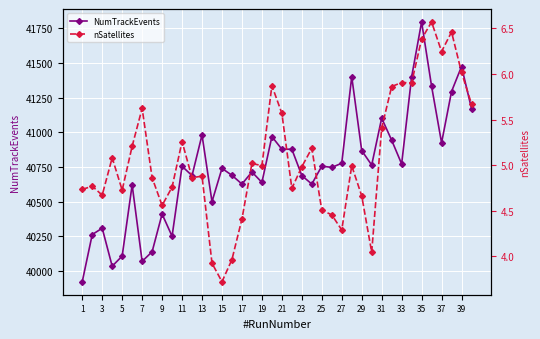

Reading left to right, extract all data points from this chart.

NumTrackEvents: 39923.0	40263.0	40309.0	40035.0	40108.0	40621.0	40070.0	40139.0	40411.0	40251.0	40755.0	40688.0	40981.0	40500.0	40740.0	40690.0	40627.0	40714.0	40639.0	40969.0	40878.0	40878.0	40688.0	40627.0	40756.0	40747.0	40777.0	41401.0	40868.0	40764.0	41102.0	40943.0	40772.0	41399.0	41795.0	41332.0	40924.0	41294.0	41474.0	41171.0
nSatellites: 4.7	4.8	4.7	5.1	4.7	5.2	5.6	4.9	4.6	4.8	5.3	4.9	4.9	3.9	3.7	4.0	4.4	5.0	5.0	5.9	5.6	4.7	5.0	5.2	4.5	4.5	4.3	5.0	4.7	4.0	5.4	5.9	5.9	5.9	6.4	6.6	6.2	6.5	6.0	5.7